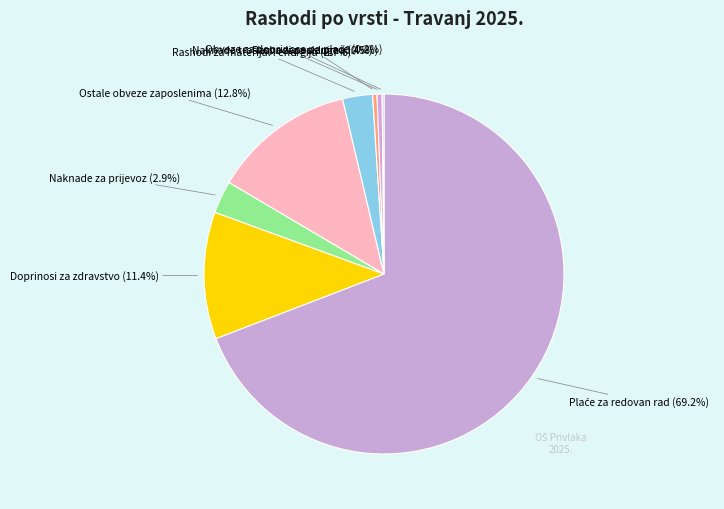

Do Doprinosi za zdravstvo and Ostale obveze zaposlenima together represent more than half of the pie?

No